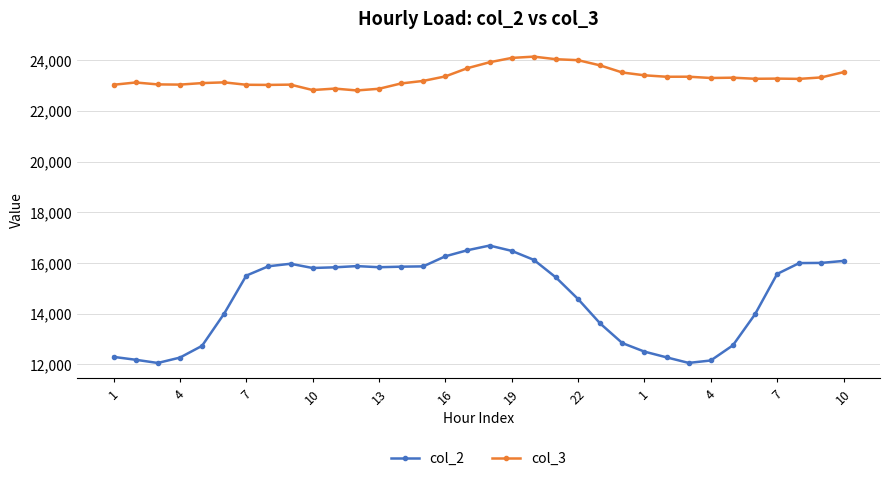

True or false: col_3 has more than 0 points higher than both neighbors.

True